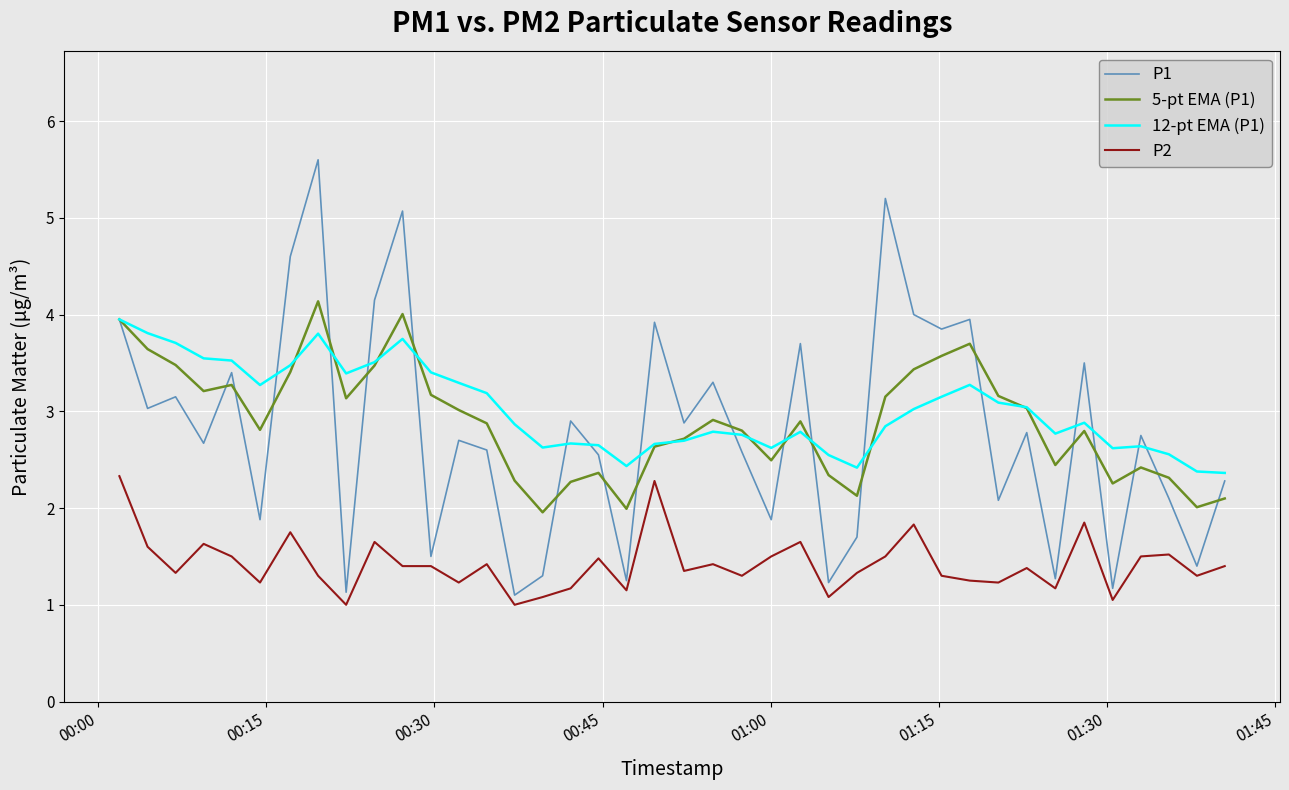

What is the minimum value shown in the chart?

1.0